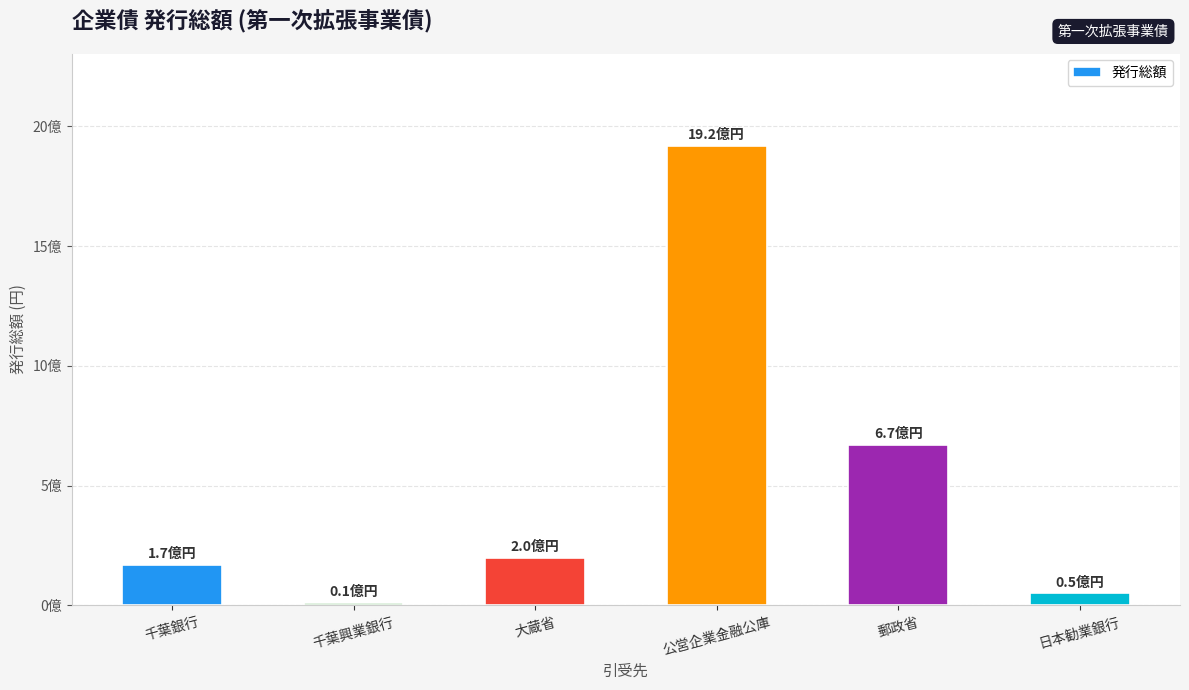

List the labels in order of value, largest first.

公営企業金融公庫, 郵政省, 大蔵省, 千葉銀行, 日本勧業銀行, 千葉興業銀行